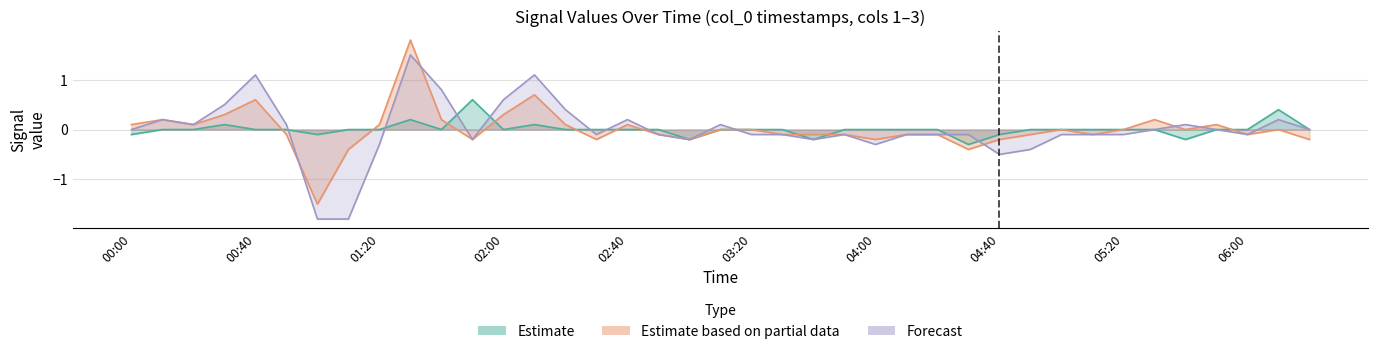

Does the chart have visible grid lines?

Yes